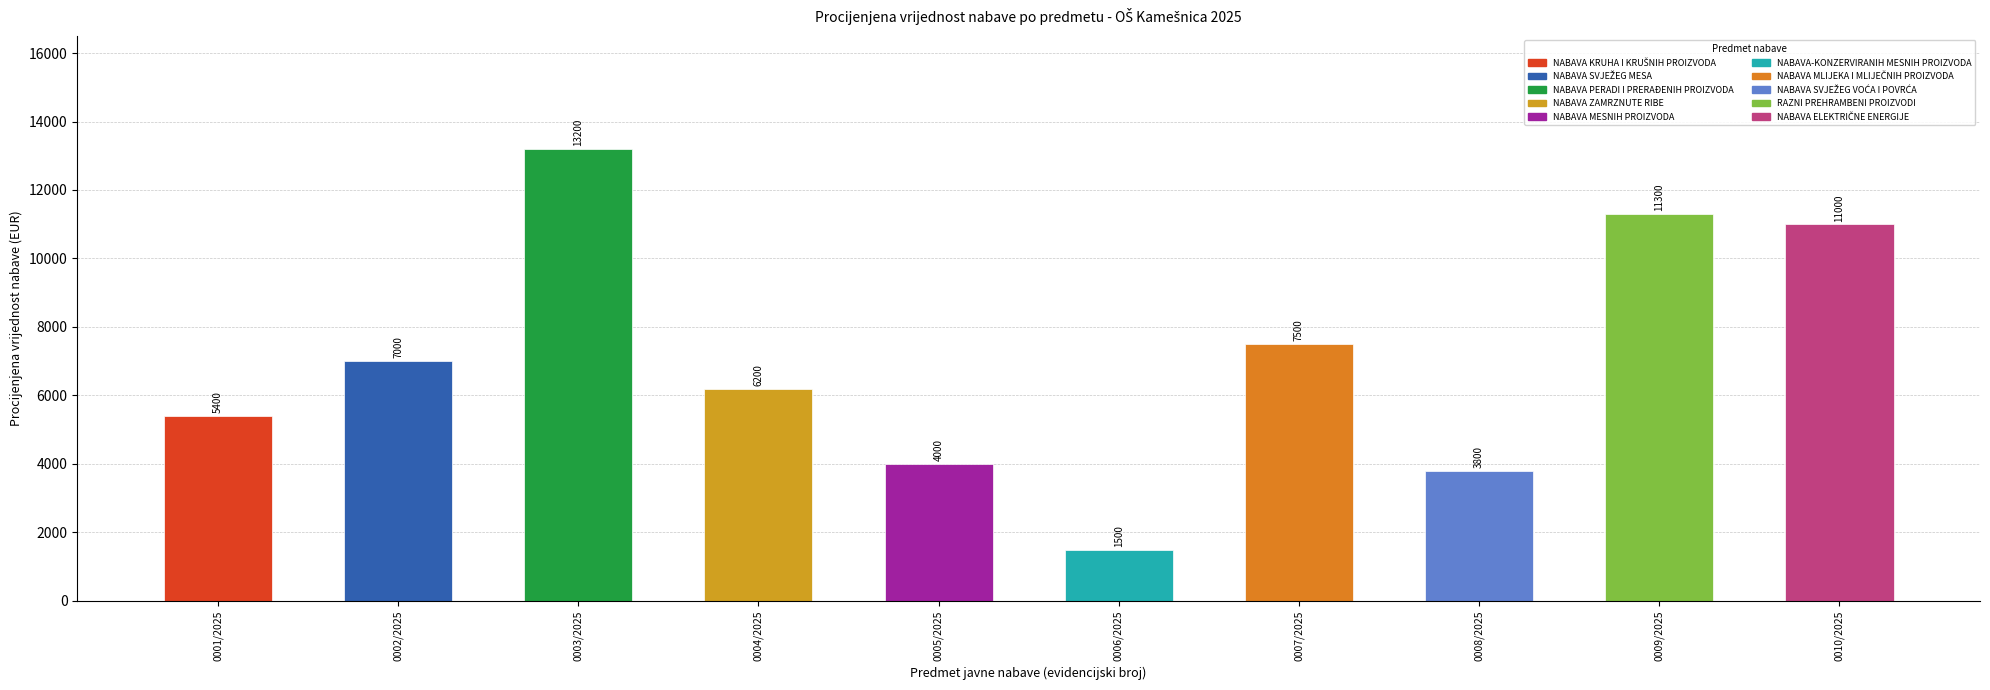

What is the ratio of the value at 0008/2025 to the value at 0004/2025?

0.6